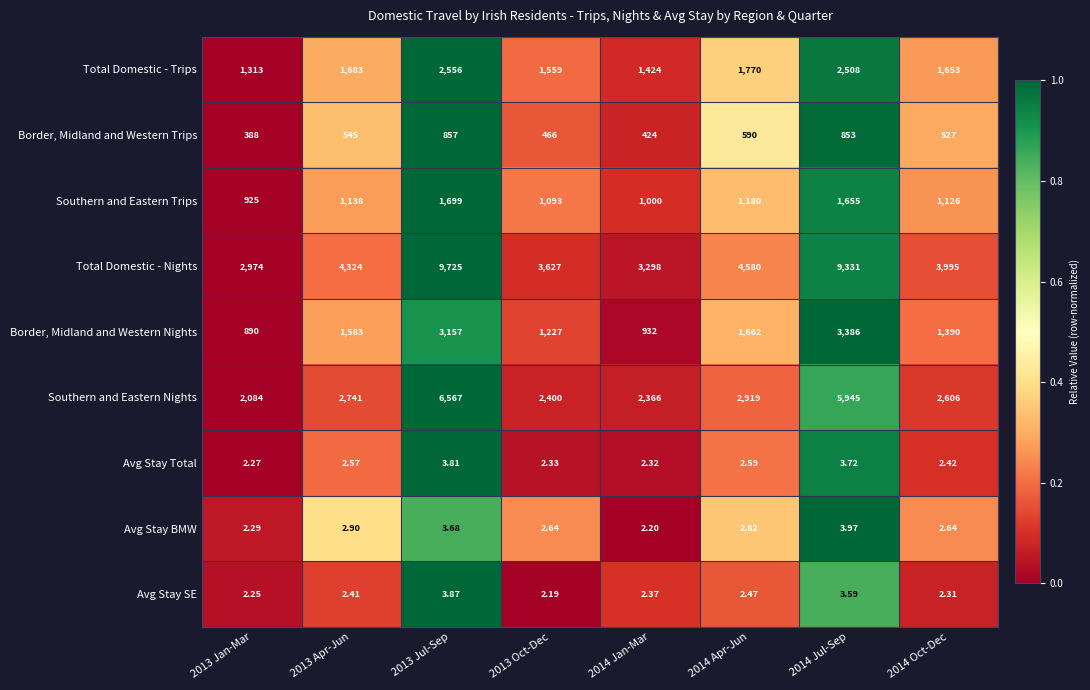

Between 2014 Jan-Mar and 2014 Jul-Sep, which series saw the biggest shift?

Total Domestic - Nights